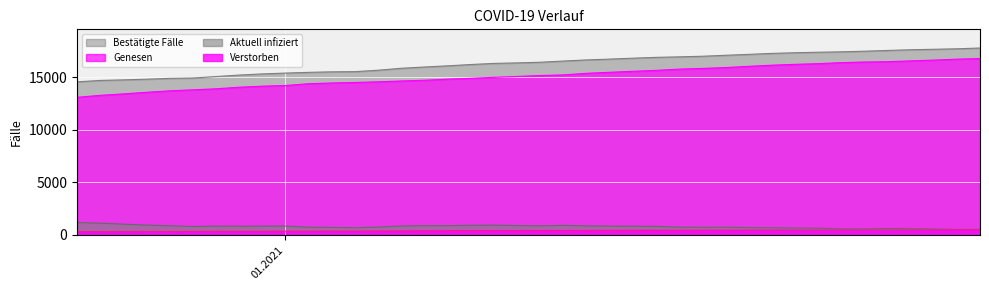

Which category has the lowest value in the Bestätigte Fälle series?

31.01.2021